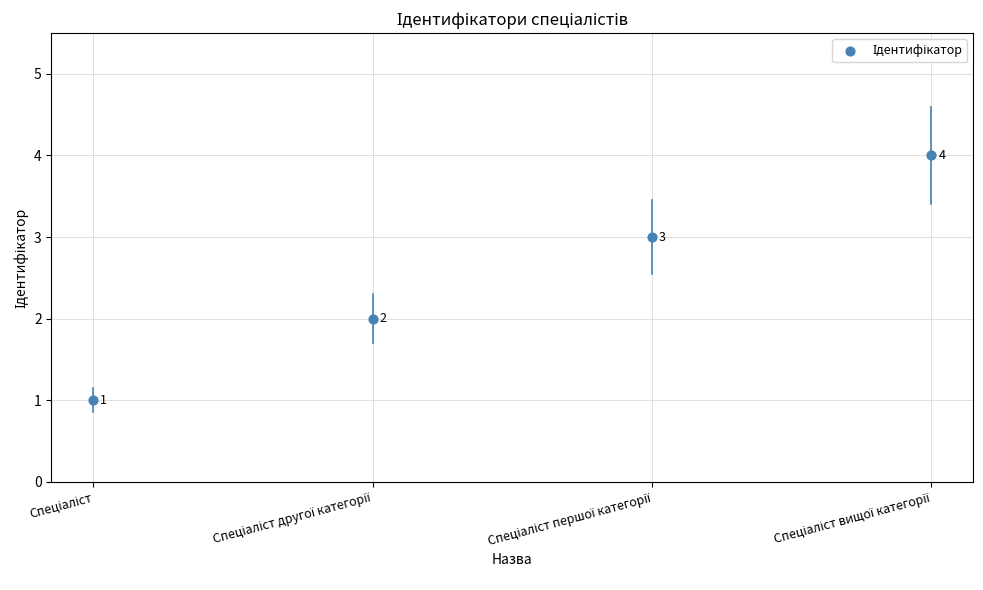

What is the range of Y values (max minus min)?

3